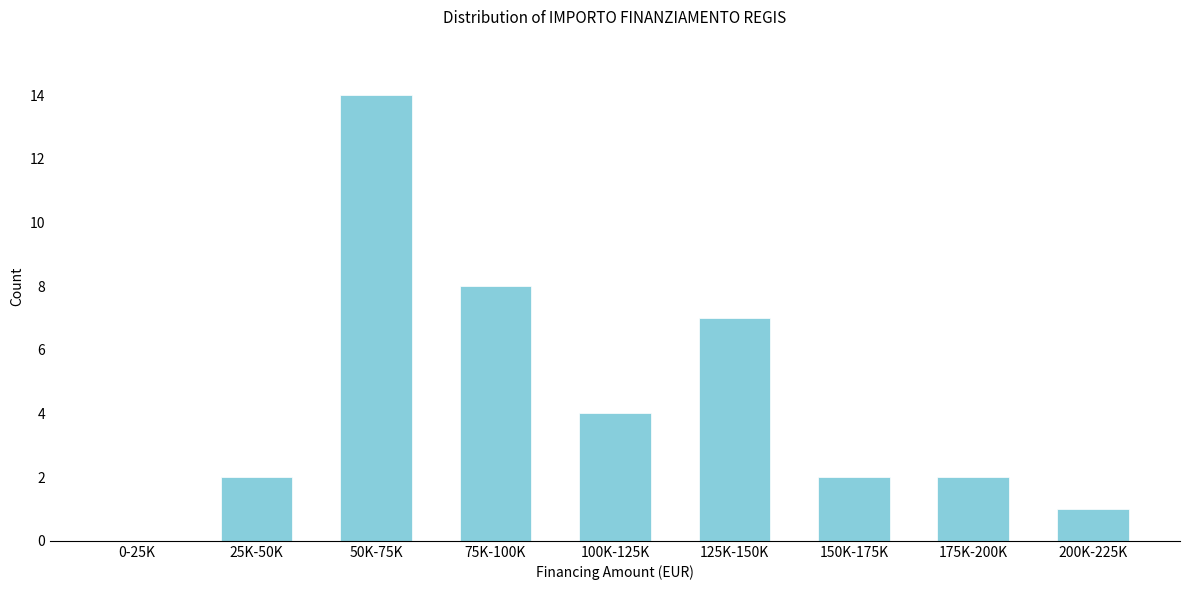

Reading left to right, extract all data points from this chart.

0-25K=0	25K-50K=2	50K-75K=14	75K-100K=8	100K-125K=4	125K-150K=7	150K-175K=2	175K-200K=2	200K-225K=1